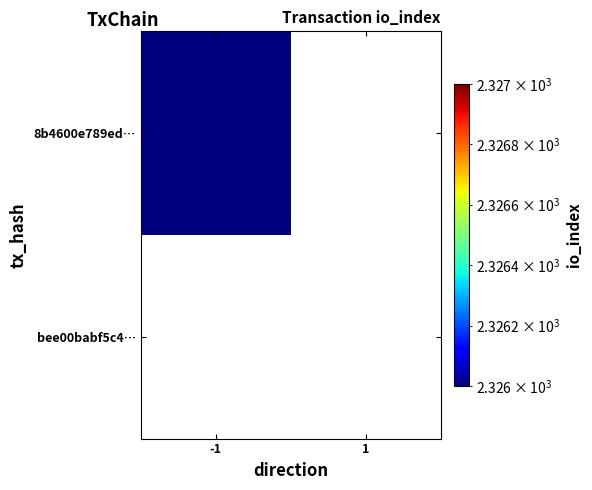

Reading right to left, transcribe all the data shown in this chart.

8b4600e789ed…: 1=0	-1=2326
bee00babf5c4…: 1=0	-1=0